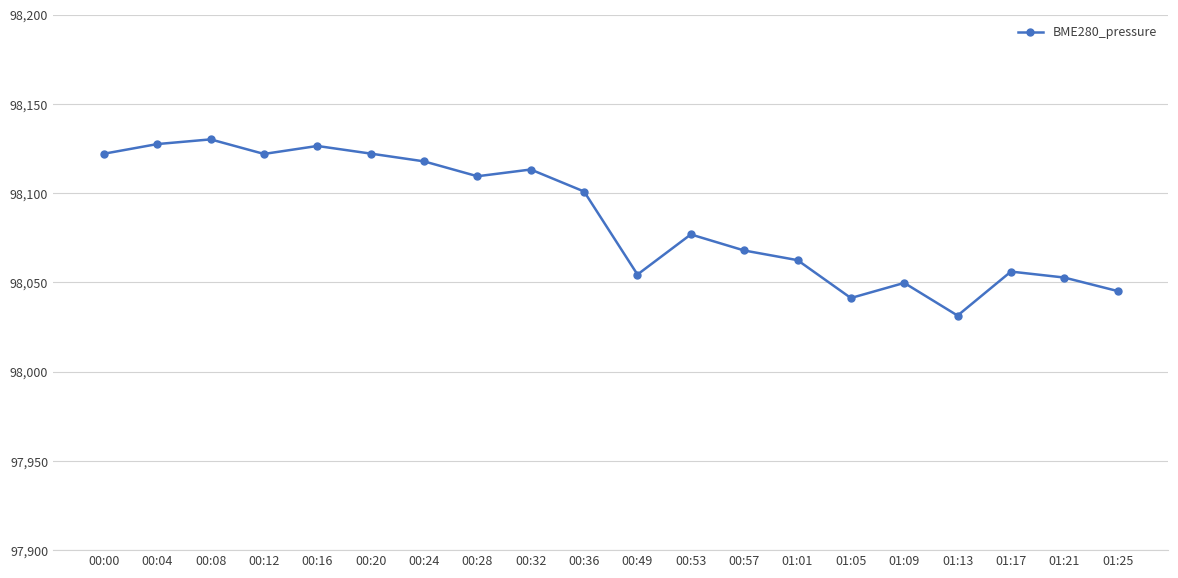

Where is the data nearest to the value 98080?

00:53